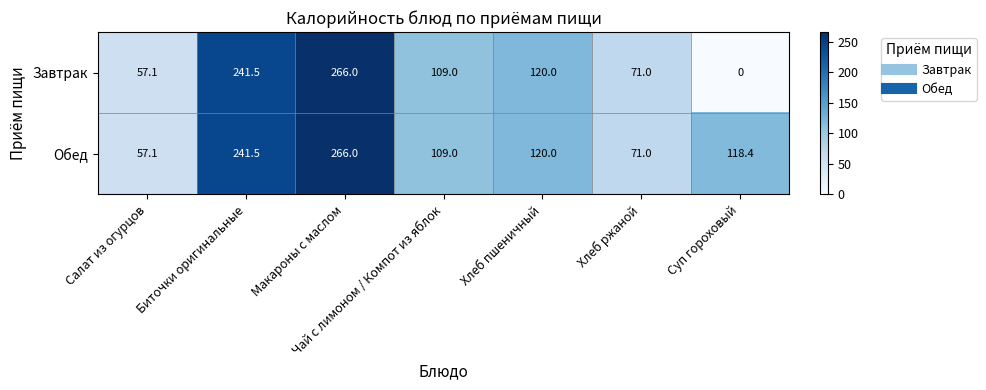

At which category does the chart reach its minimum across all series?

Суп гороховый